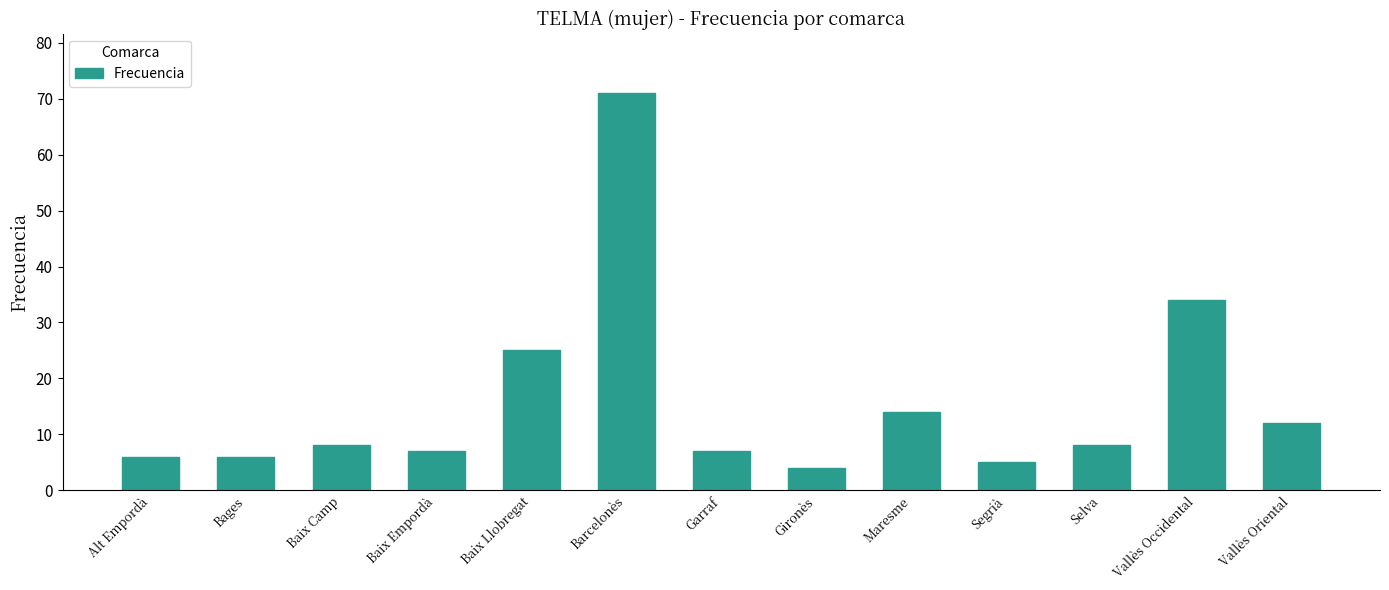

The chart shows a value of 2 at Alt Empordà. True or false?

False